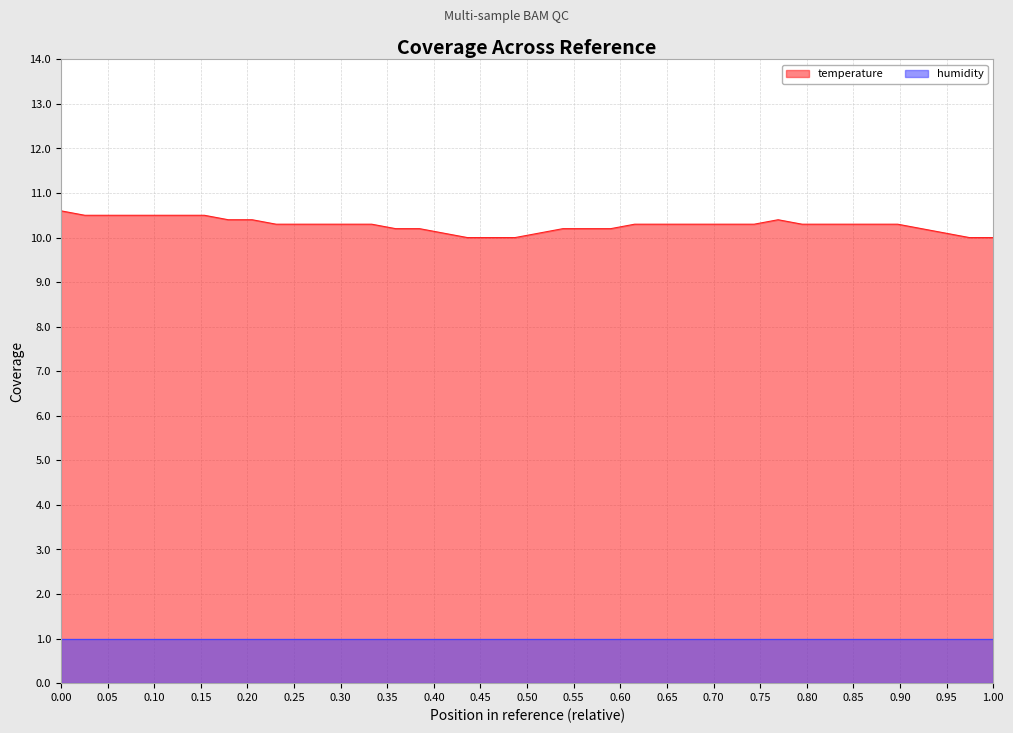

Count the values in the range 10 to 11.

40